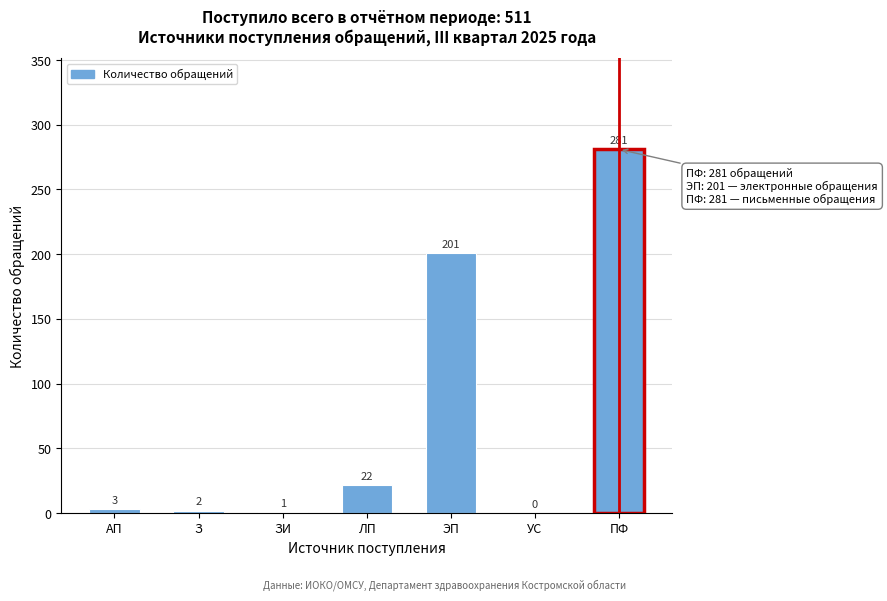

Reading left to right, what are all the values shown in this chart?

АП=3	З=2	ЗИ=1	ЛП=22	ЭП=201	УС=0	ПФ=281